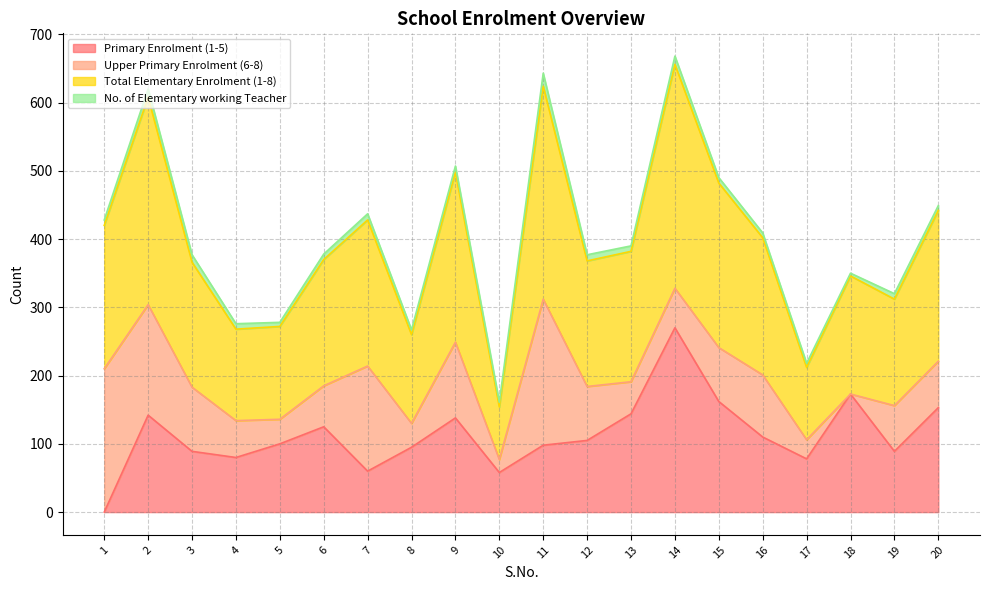

What is the value of the Total Elementary Enrolment (1-8) point at the 5th from the left?

136